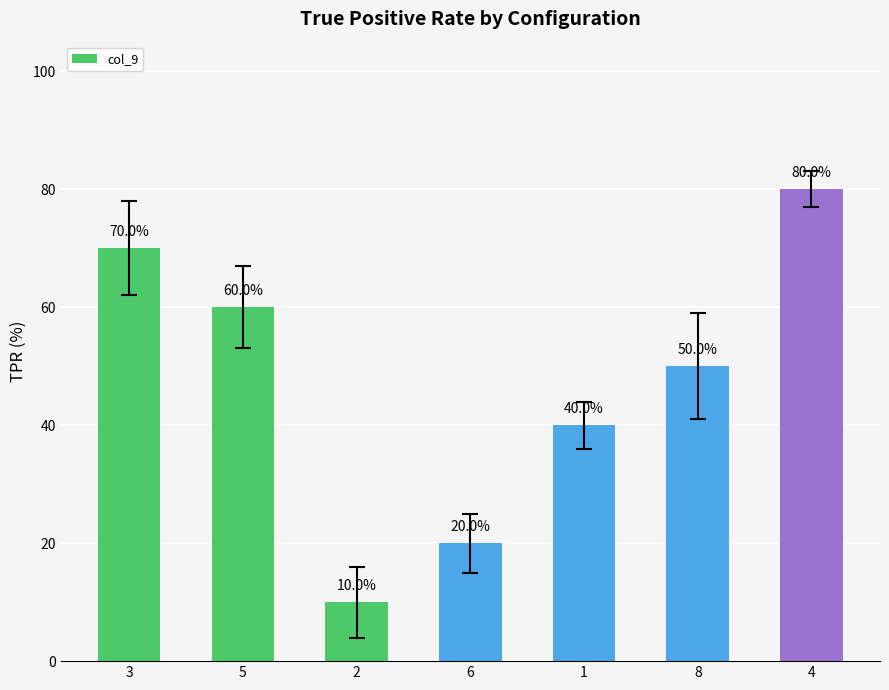

True or false: the data shows 20 at 6.

True